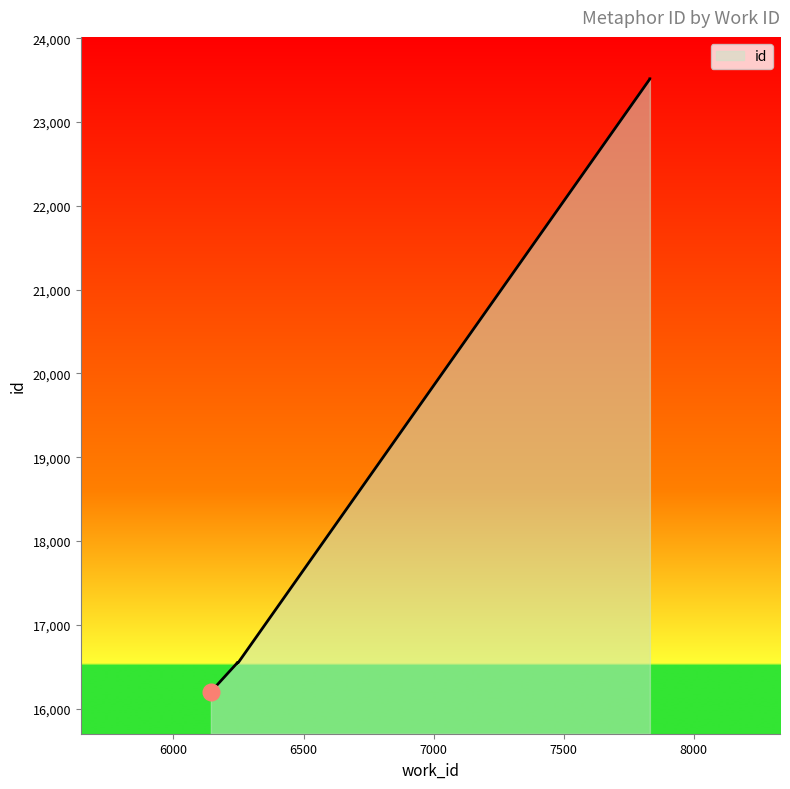

How many values exceed 16547?

4